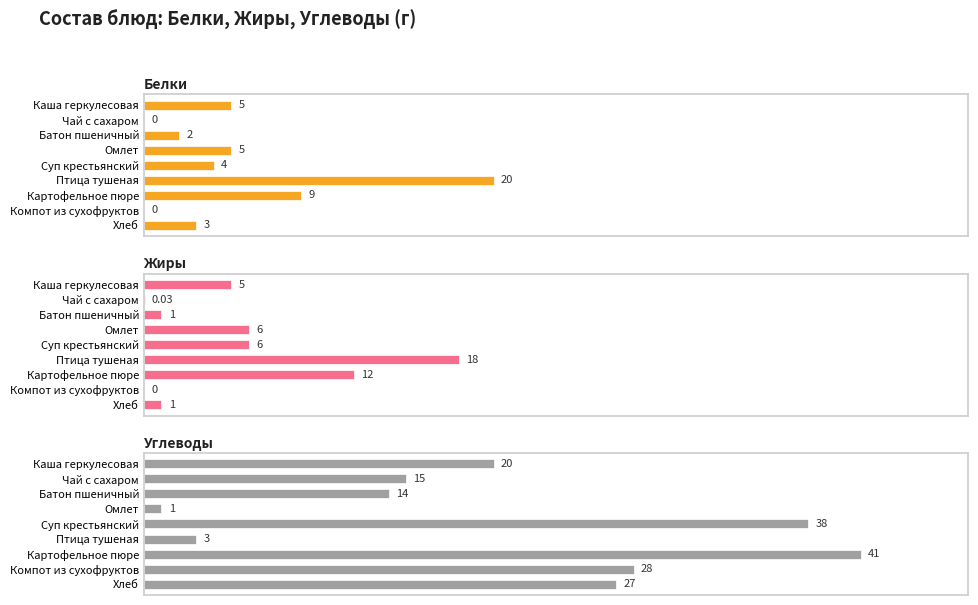

The Белки series shows -6.4 at Компот из сухофруктов. True or false?

False